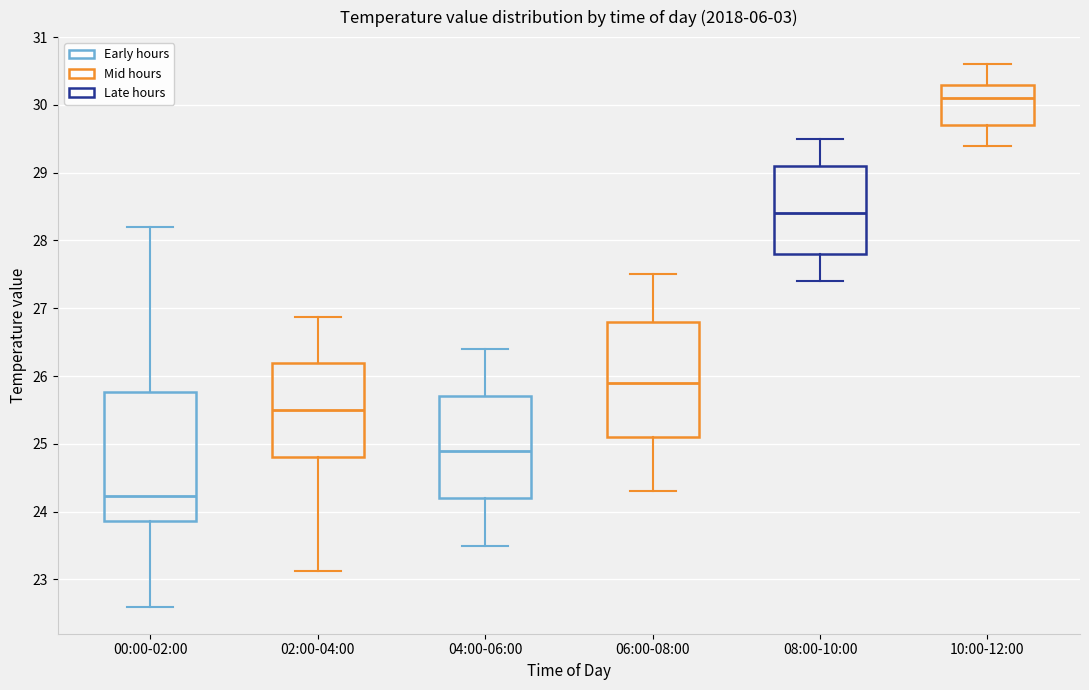

Reading left to right, read every box against the y-axis: the position of its median line, the range the box covers, and the ends of its whiskers. The values are not printed on the chart, so give them approximately, as read against the axis.

00:00-02:00: median 24.2, box 23.9 to 25.8, whiskers 22.6 to 28.2
02:00-04:00: median 25.5, box 24.8 to 26.2, whiskers 23.1 to 26.9
04:00-06:00: median 24.9, box 24.2 to 25.7, whiskers 23.5 to 26.4
06:00-08:00: median 25.9, box 25.1 to 26.8, whiskers 24.3 to 27.5
08:00-10:00: median 28.4, box 27.8 to 29.1, whiskers 27.4 to 29.5
10:00-12:00: median 30.1, box 29.7 to 30.3, whiskers 29.4 to 30.6